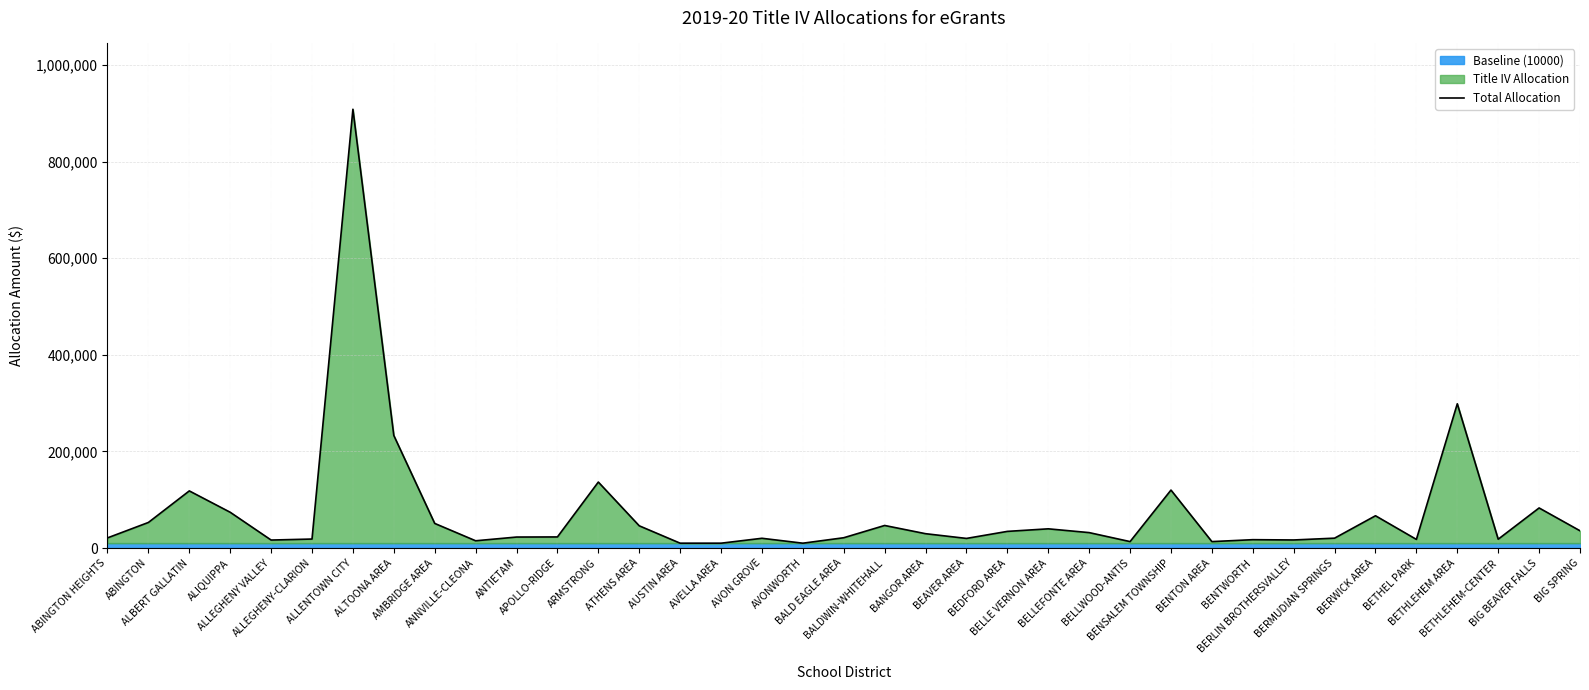

At which category does the chart reach its peak across all series?

ALLENTOWN CITY